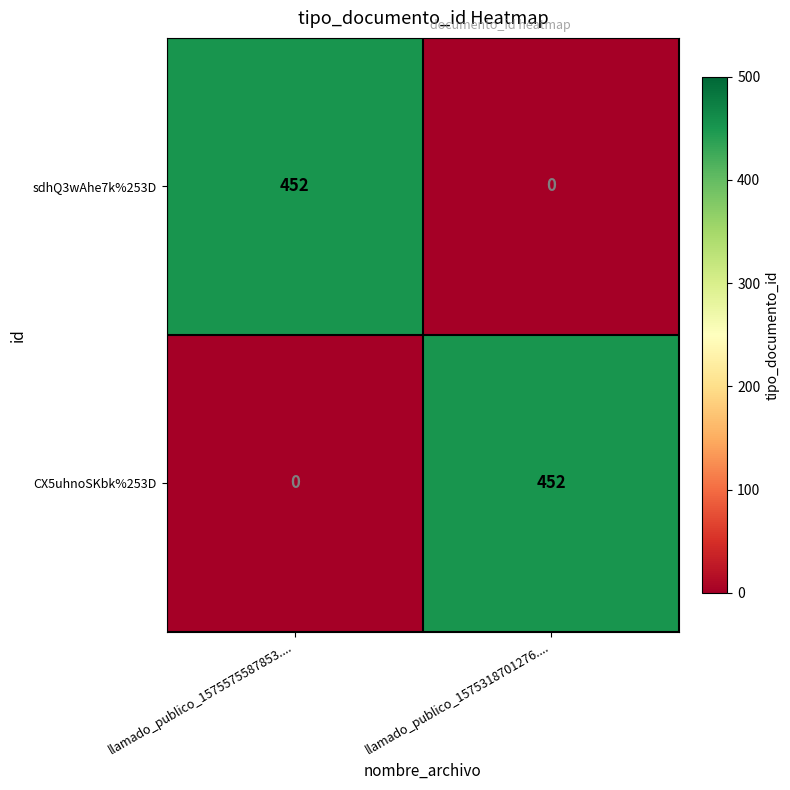

How many data points does each series have?

2